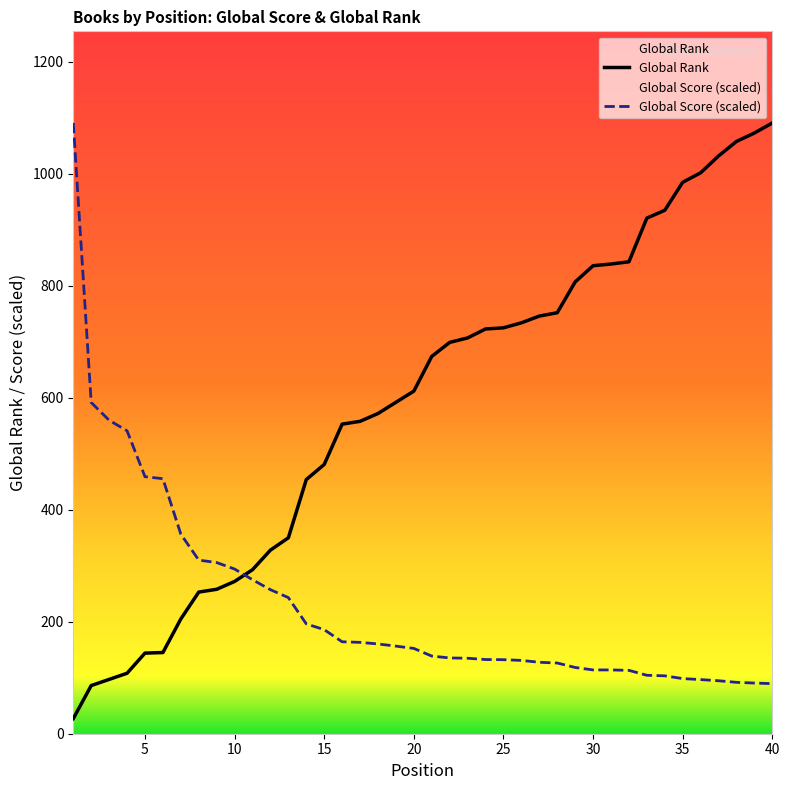

Reading left to right, transcribe all the data shown in this chart.

Global Score: 1091.0	591.6	559.9	541.1	459.1	455.5	356.5	310.1	305.7	294.1	275.1	257.3	243.1	196.2	185.9	164.2	163.2	160.4	156.5	152.4	138.7	135.3	134.8	132.5	132.3	131.0	127.6	126.3	118.3	113.9	113.9	113.2	104.4	103.4	98.5	96.7	94.6	91.8	90.5	89.5
Global Rank: 27.0	86.0	97.0	108.0	144.0	145.0	205.0	253.0	258.0	272.0	293.0	328.0	350.0	454.0	481.0	553.0	558.0	572.0	592.0	612.0	674.0	699.0	707.0	723.0	725.0	734.0	746.0	752.0	807.0	836.0	839.0	843.0	921.0	935.0	985.0	1002.0	1032.0	1058.0	1073.0	1091.0